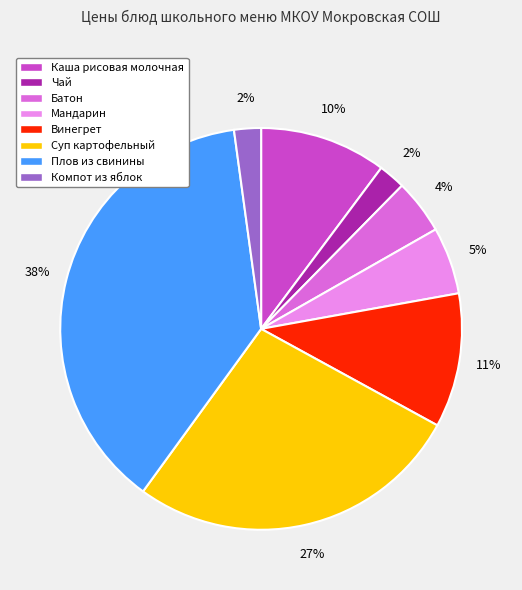

Does any single category account for the majority?

No